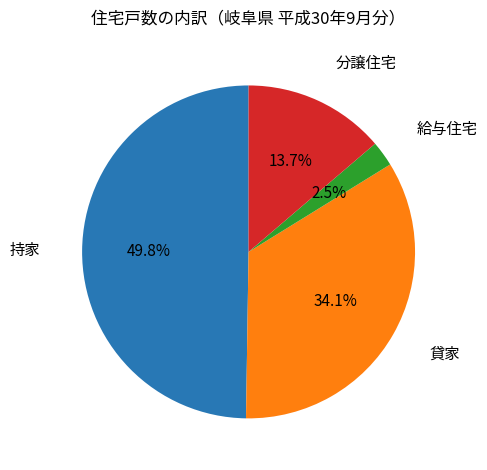

How many slices are in this pie chart?

4